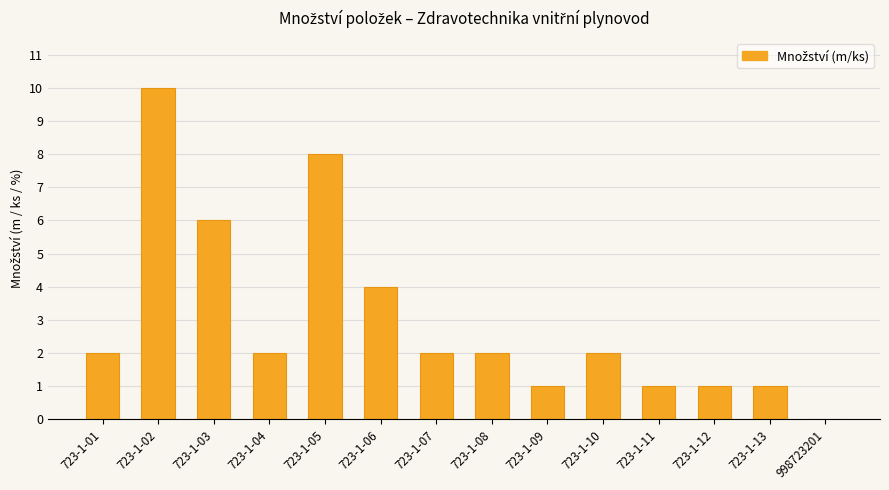

What is the sum of the values at 723-1-10 and 723-1-13?

3